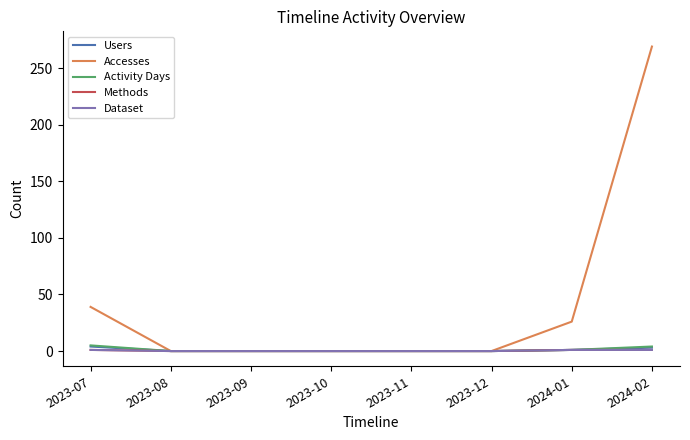

Which label corresponds to the largest value in the chart?

2024-02